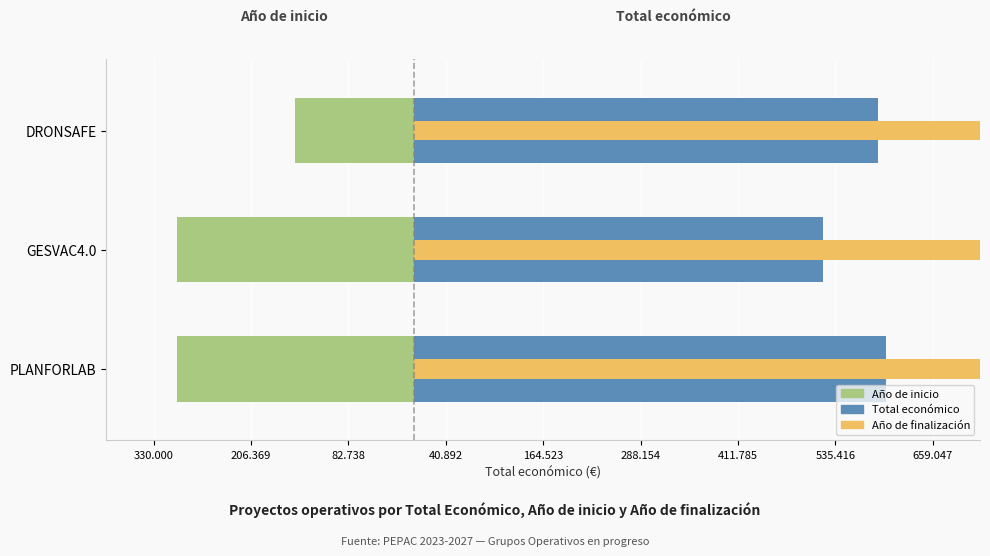

Is it true that Año de inicio equals -300000.0 at PLANFORLAB?

True